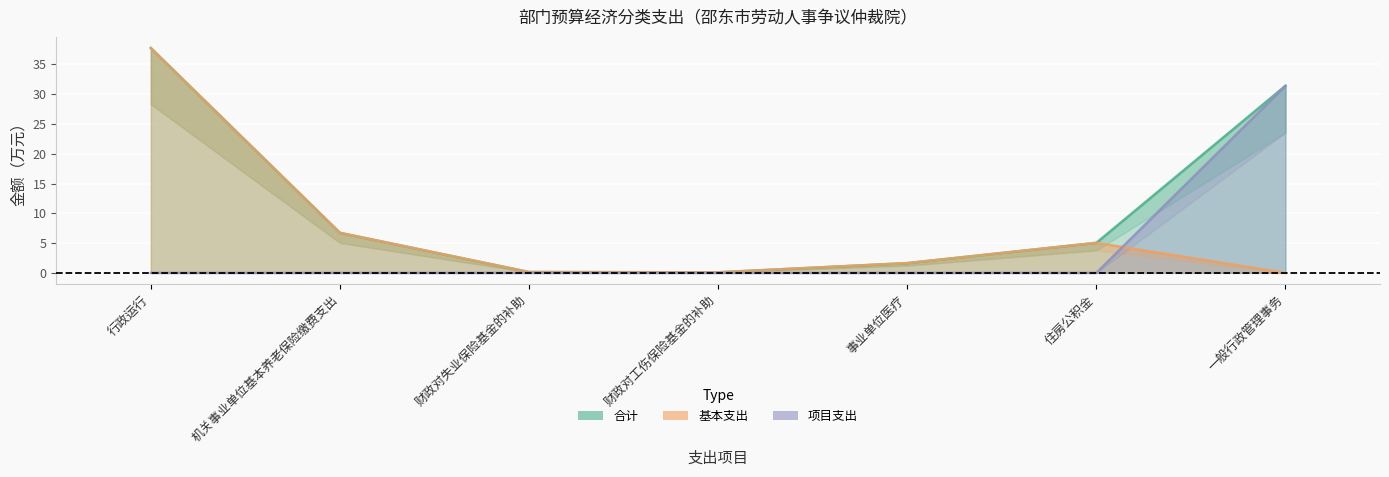

What is the value of the 合计 point at the 2nd from the left?

6.7